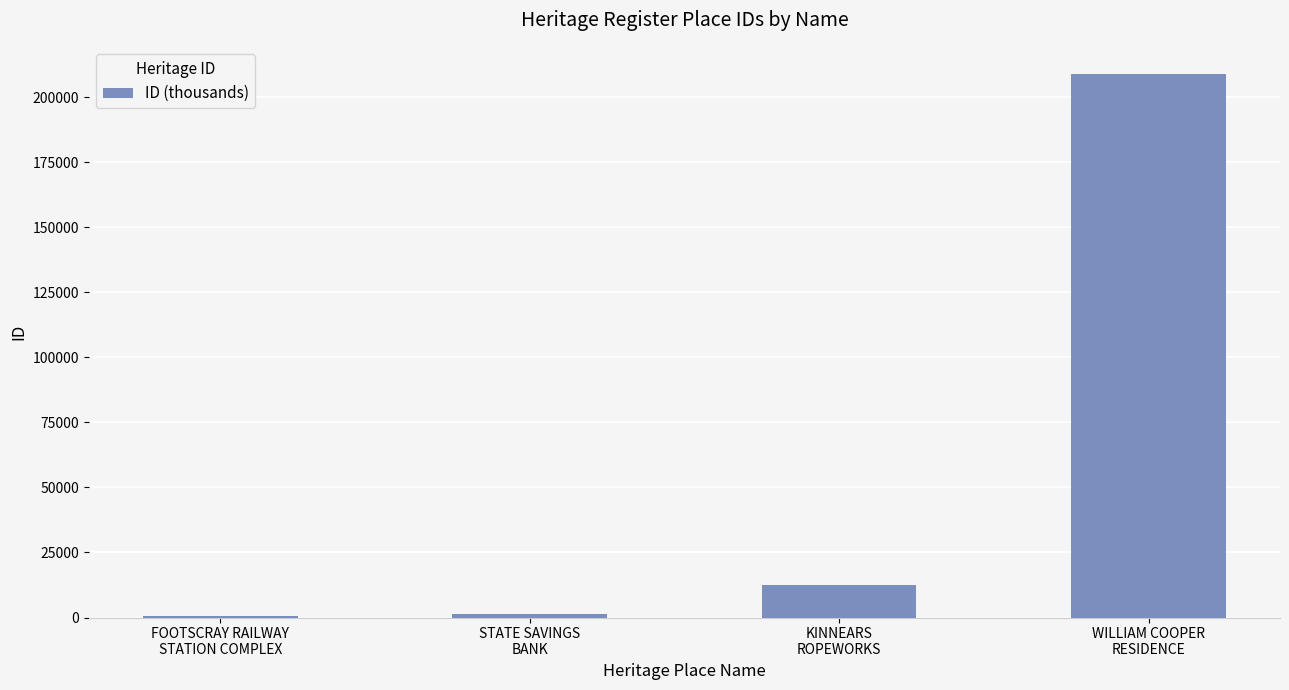

How many data points does each series have?

4